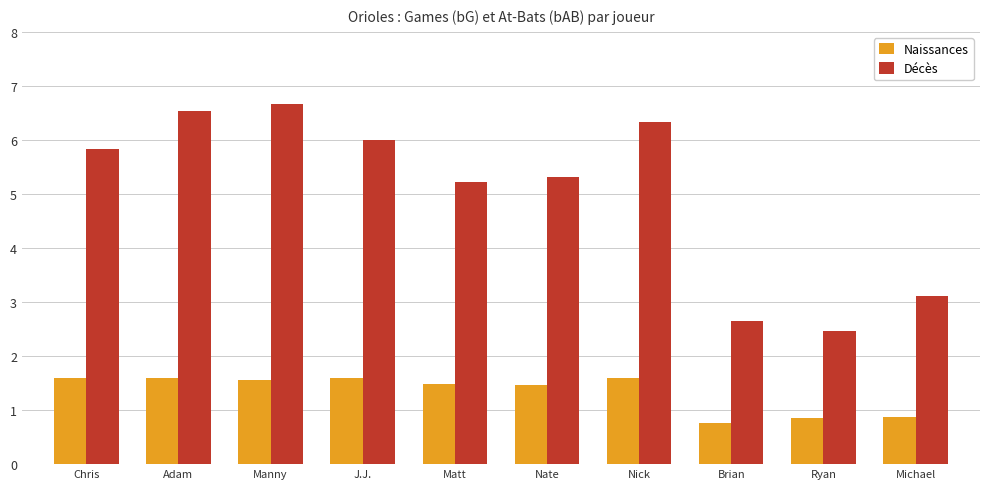

Read the Naissances value at Brian.

0.8